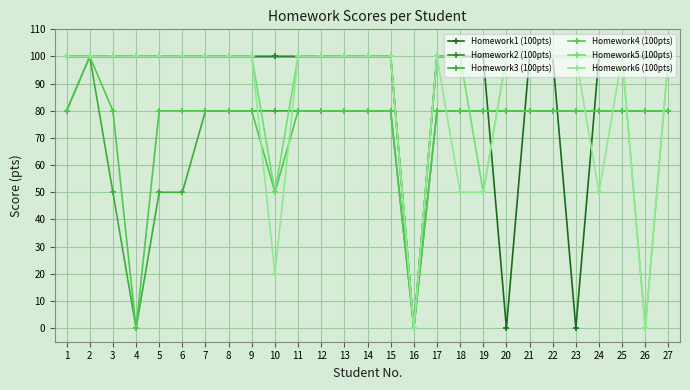

Does the chart have visible grid lines?

Yes